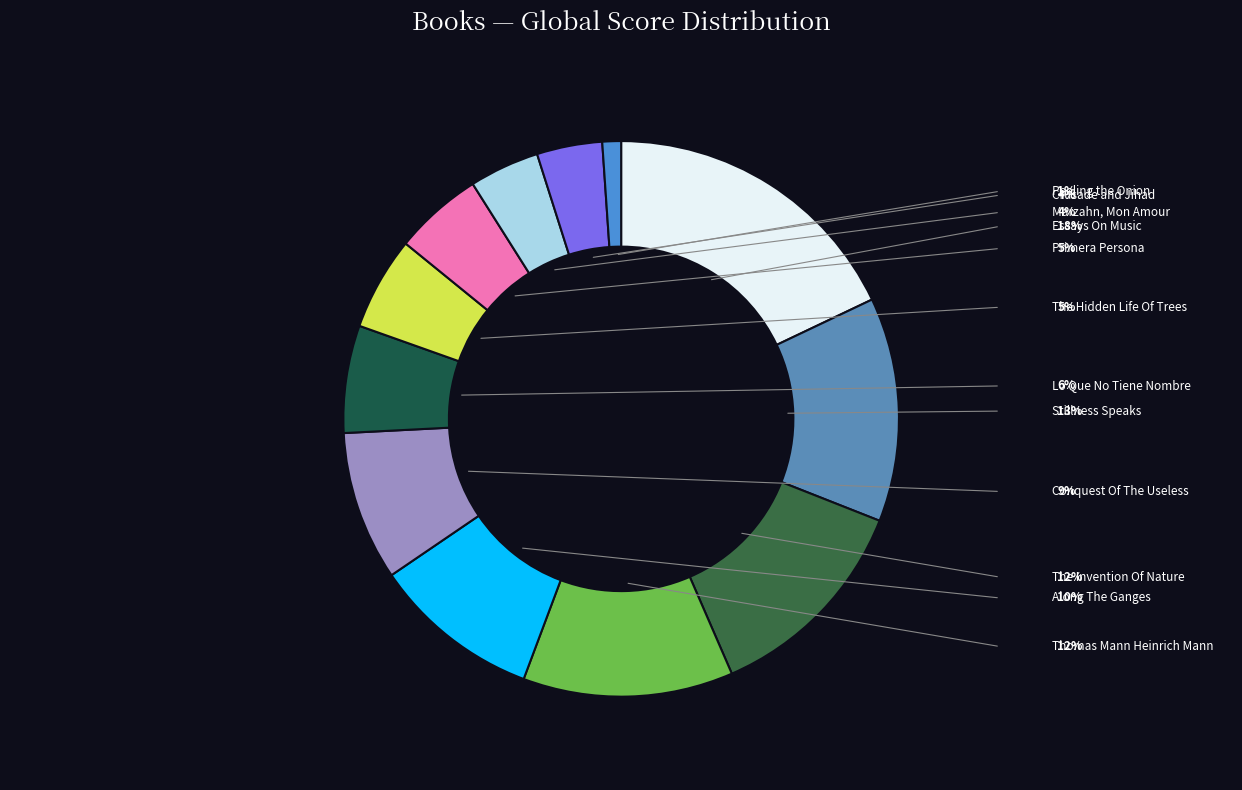

What is the change in value from Along The Ganges to Crusade and Jihad?

-9190